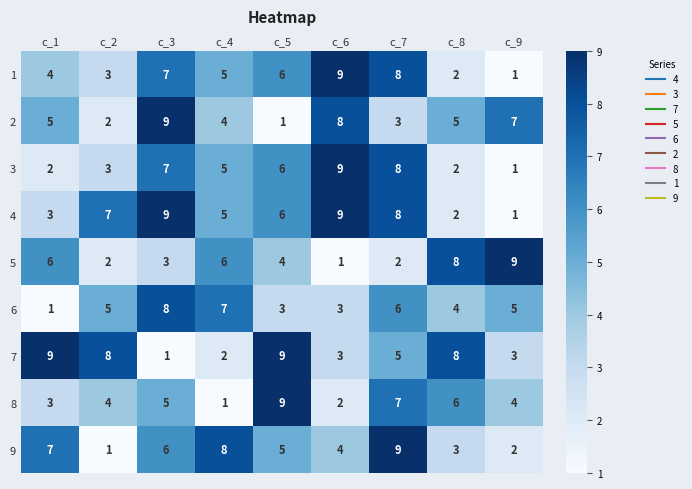

What is the spread (max minus min) of values at c_9?

8